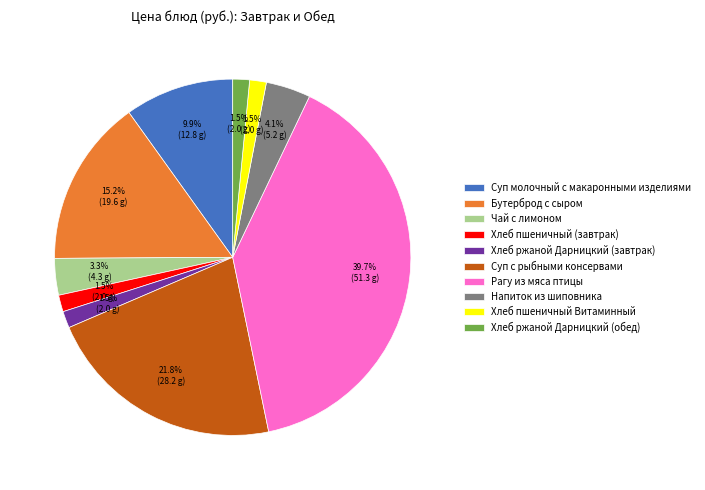

Is it true that Хлеб ржаной Дарницкий (завтрак) is 9% of the pie?

False